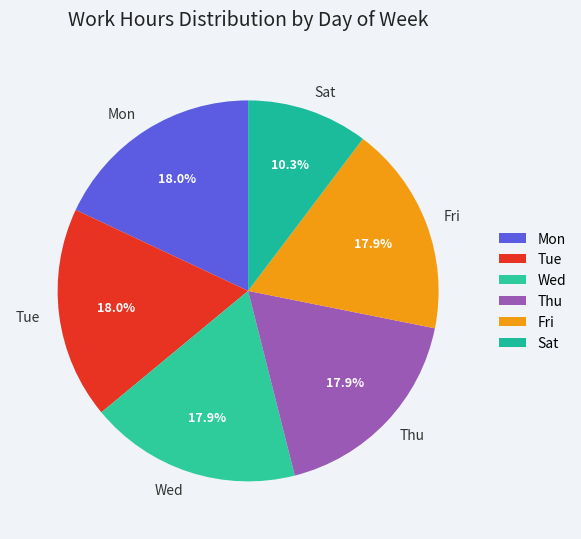

What is the smallest slice in the pie chart?

Sat